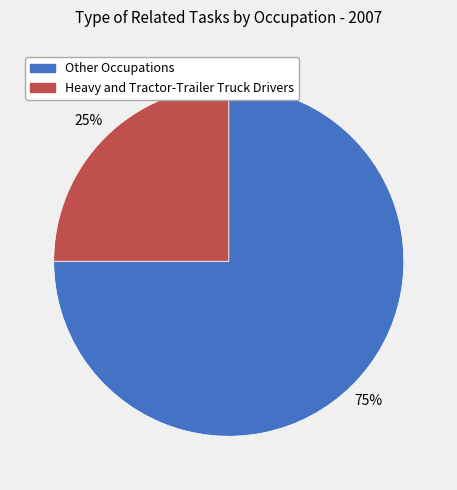

To the nearest percent, what is the difference between the largest and smallest slice percentages?

50%